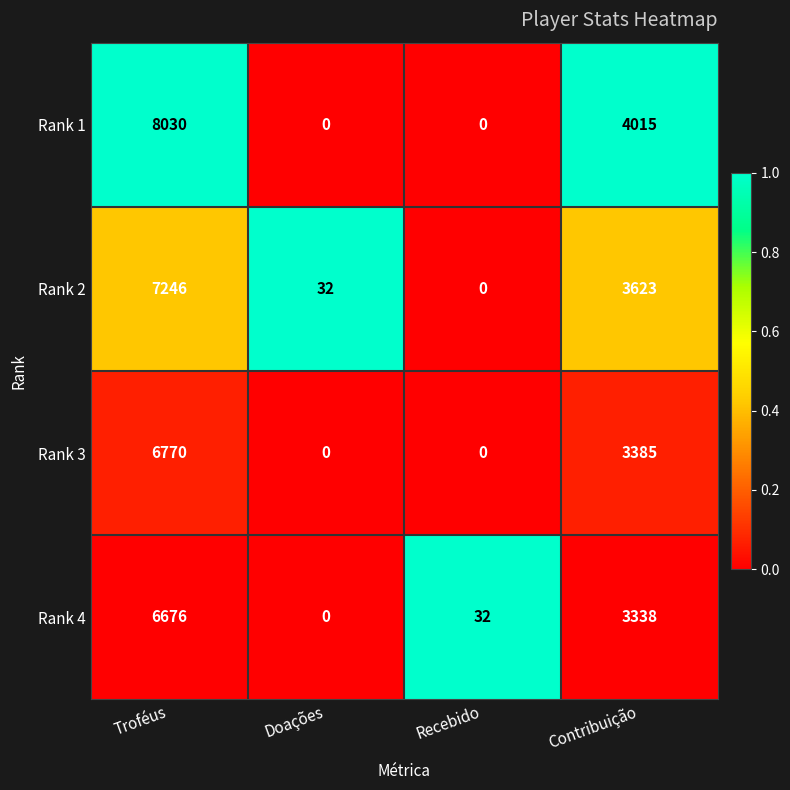

Which series changed the most between Recebido and Contribuição?

Rank 1